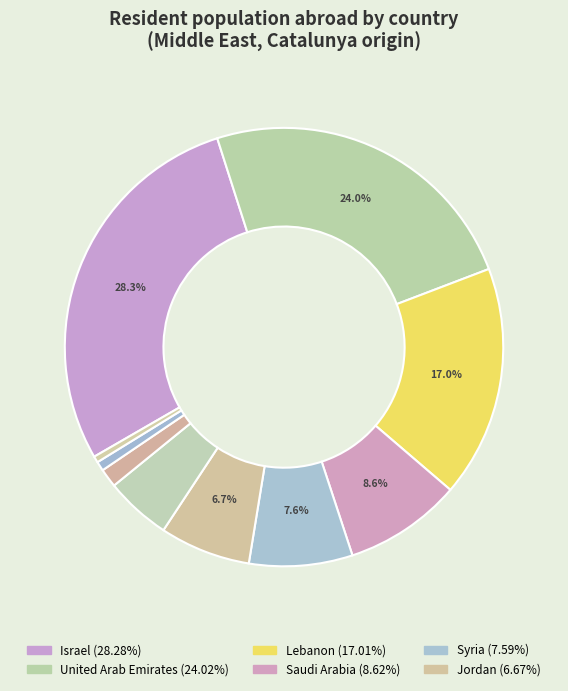

The Kuwait slice represents 11% of the pie. True or false?

False